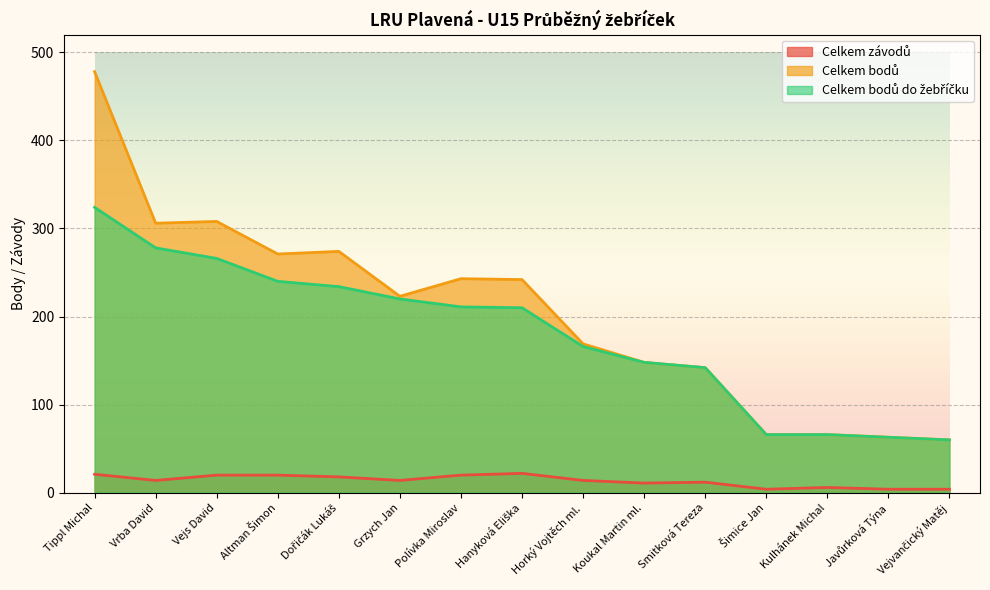

What position from the right is Altman Šimon?

12